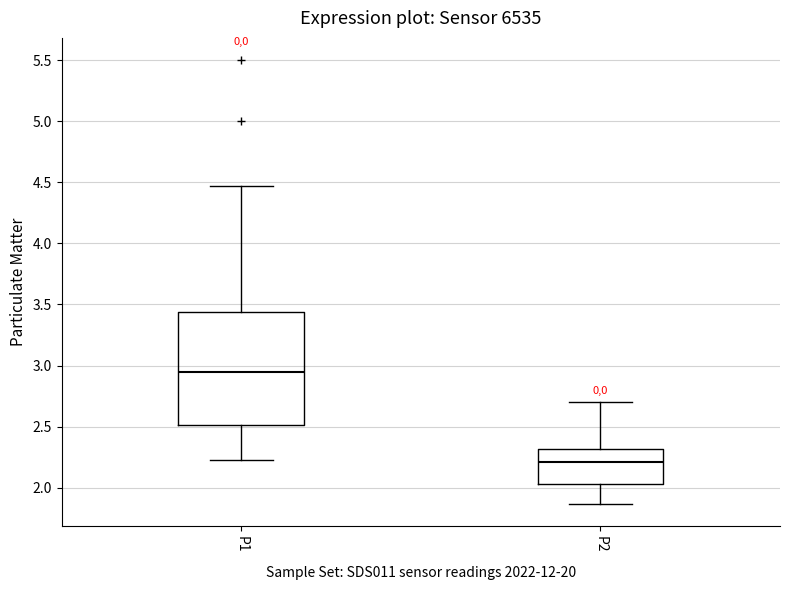

Reading left to right, transcribe this box plot: for each box, give where its median line is, the range the box spans, and where its two whiskers end, as read against the y-axis. The values are not printed on the chart, so give them approximately, as read against the axis.

P1: median 2.95, box 2.50 to 3.45, whiskers 2.25 to 4.45
P2: median 2.20, box 2.05 to 2.30, whiskers 1.85 to 2.70